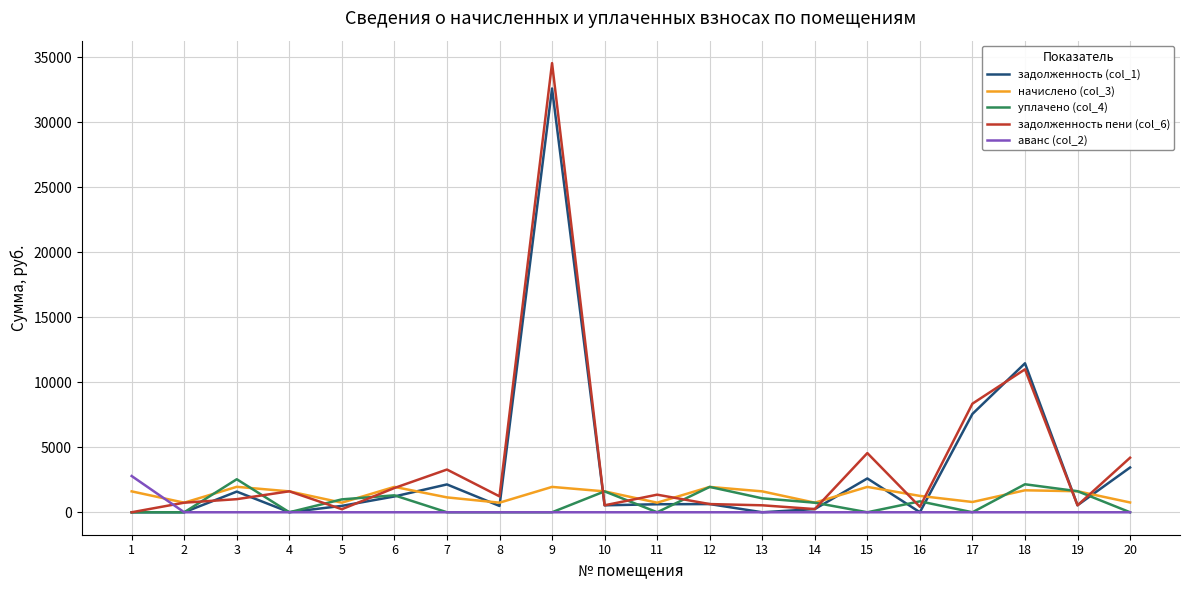

Is it true that задолженность пени (col_6) equals 4193.7 at 20?

True